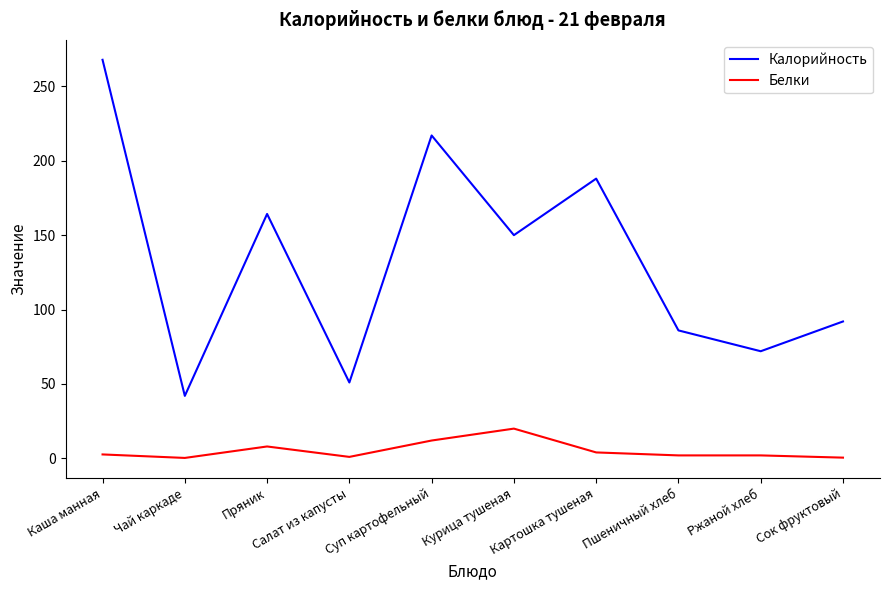

True or false: Белки has a value of 2.6 at Каша манная.

True